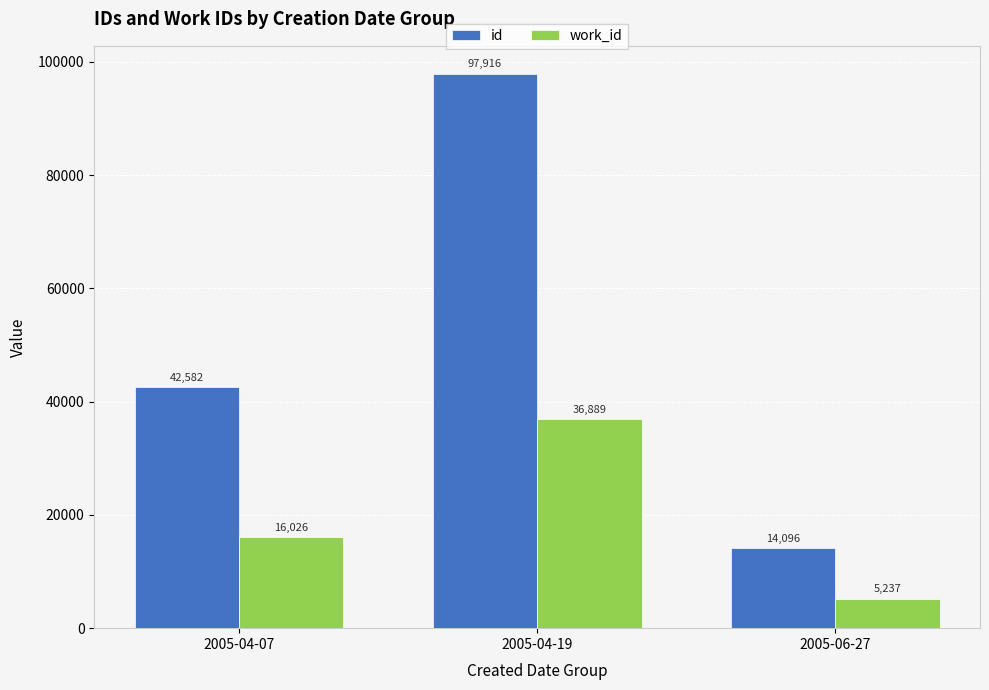

How many work_id values are between 5237 and 36889?

3